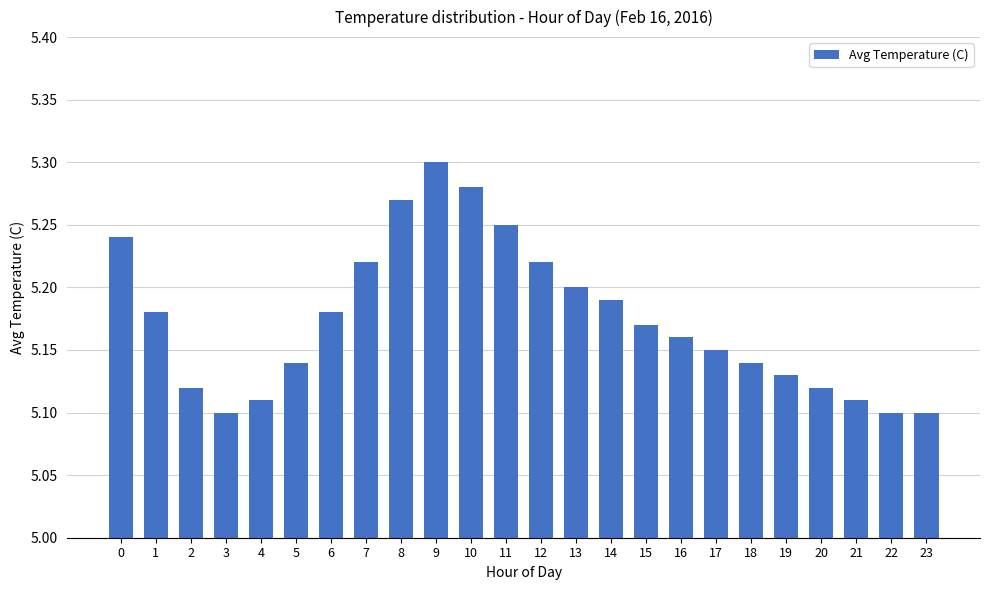

What is the ratio of the value at 1 to the value at 21?

1.0